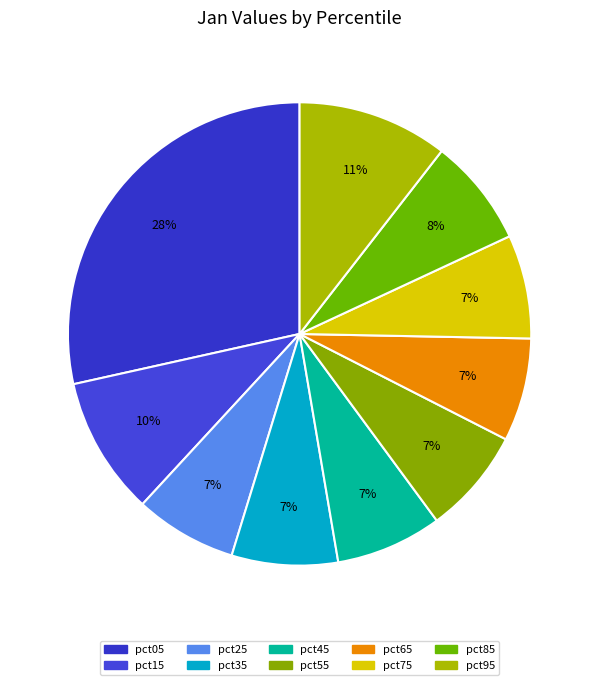

How many slices are in this pie chart?

10